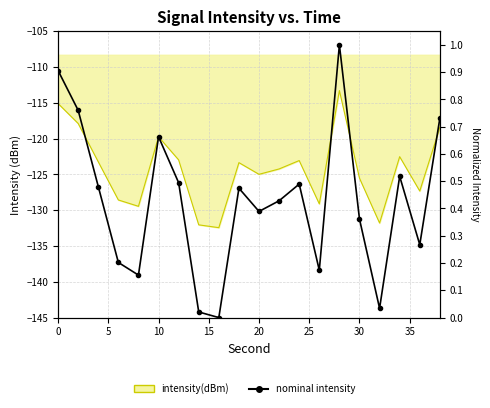

Is it true that the value at 9 is 0.3?

False